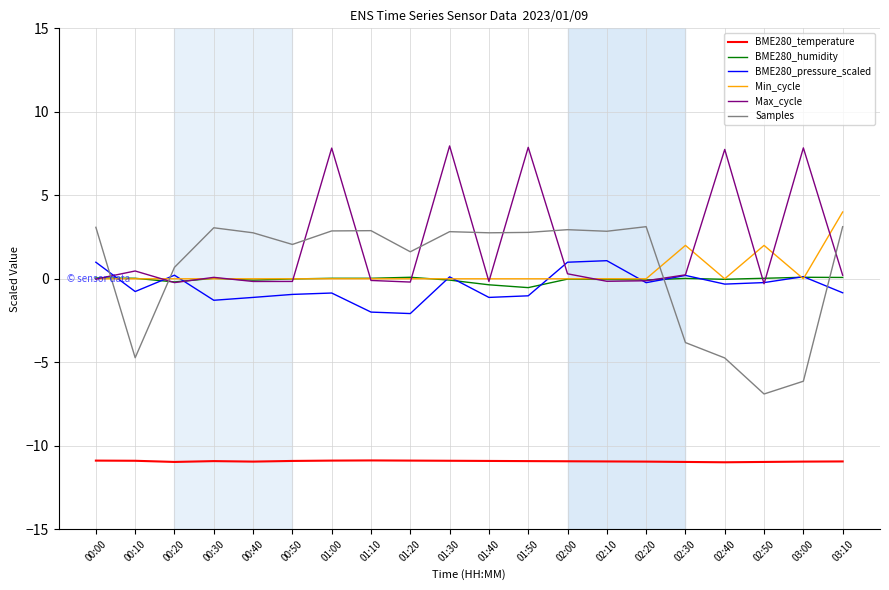

What is the minimum value for BME280_temperature?

-11.0